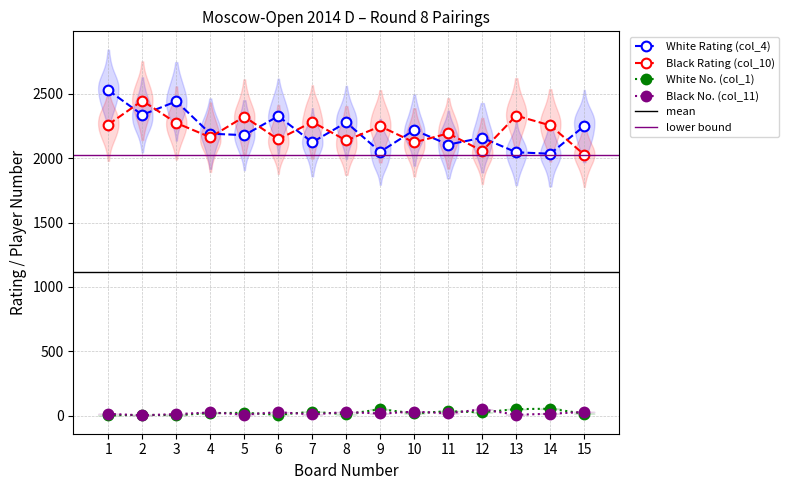

True or false: Black Rating (col_10) and White No. (col_1) cross at least once.

False